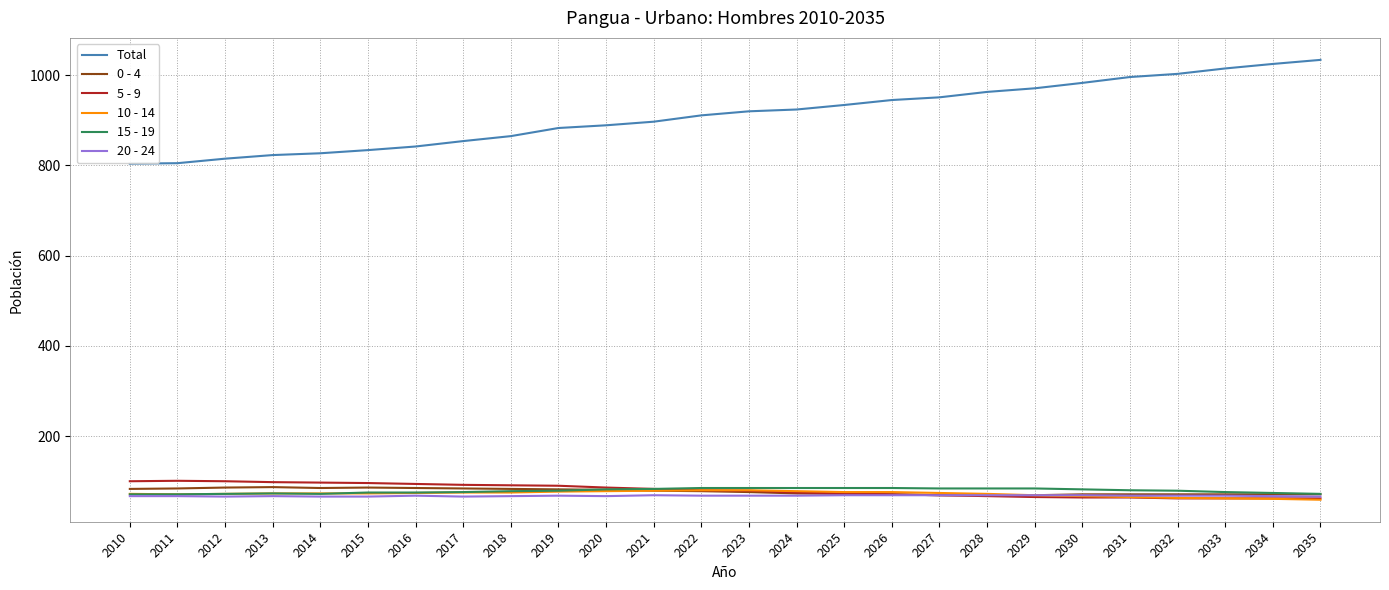

What is the difference between the 15 - 19 values at 2011 and 2018?

7